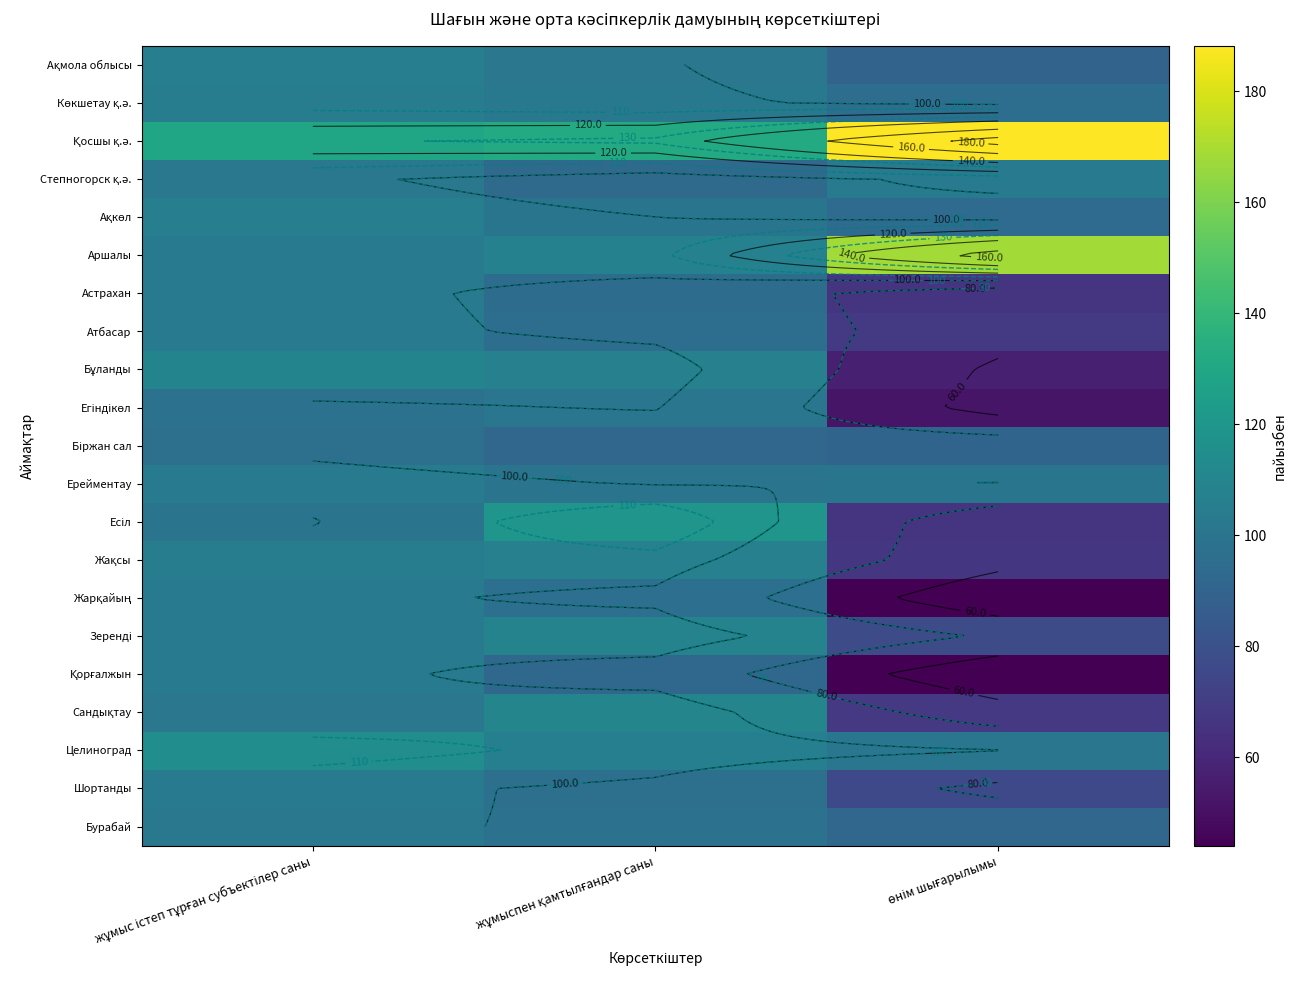

What is the difference between the maximum and second lowest values in the Ақкөл series?

5.6